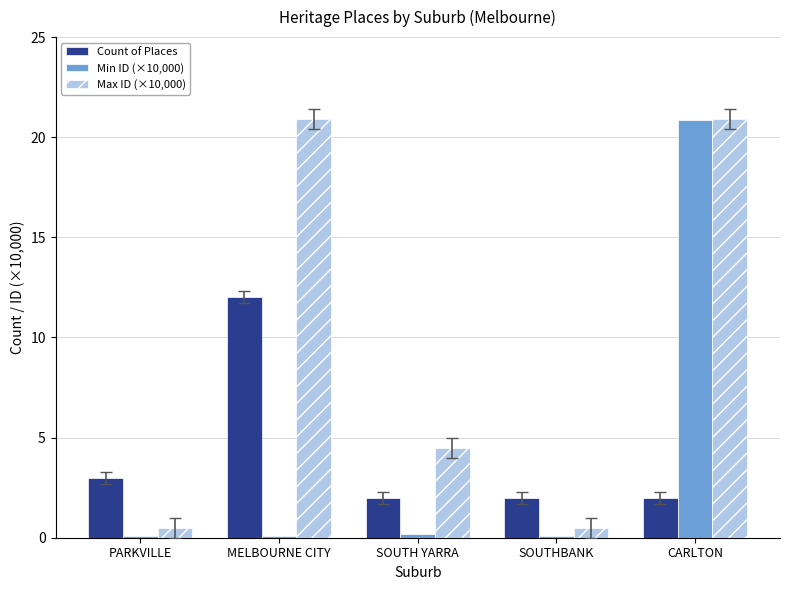

What is the difference between the maximum and minimum values in the Count of Places series?

10.0